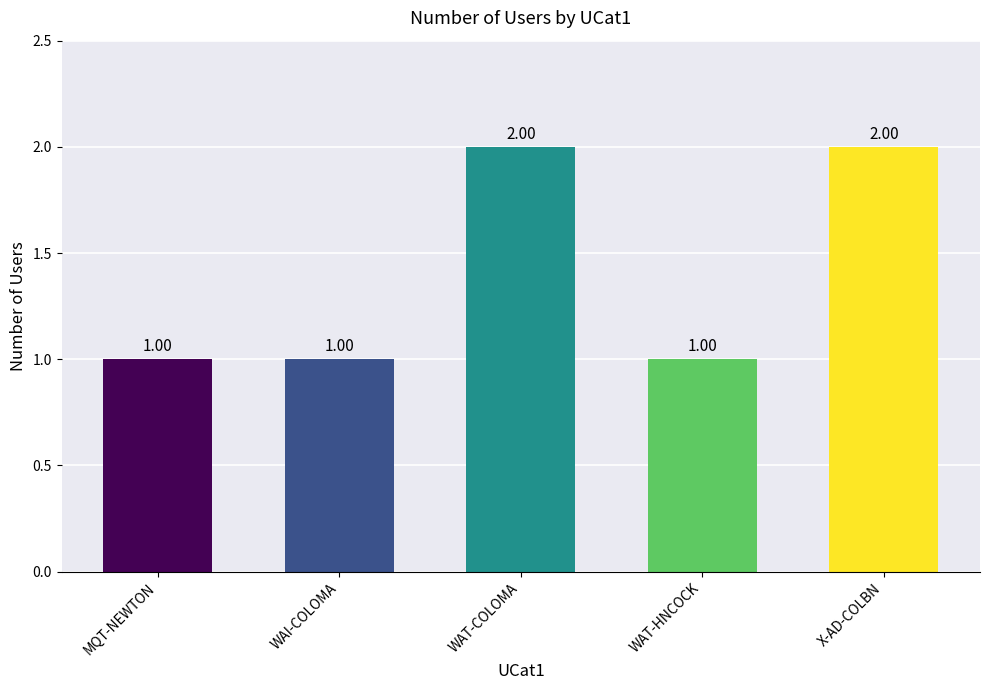

Approximately how many times larger is the value at MQT-NEWTON compared to X-AD-COLBN?

0.5